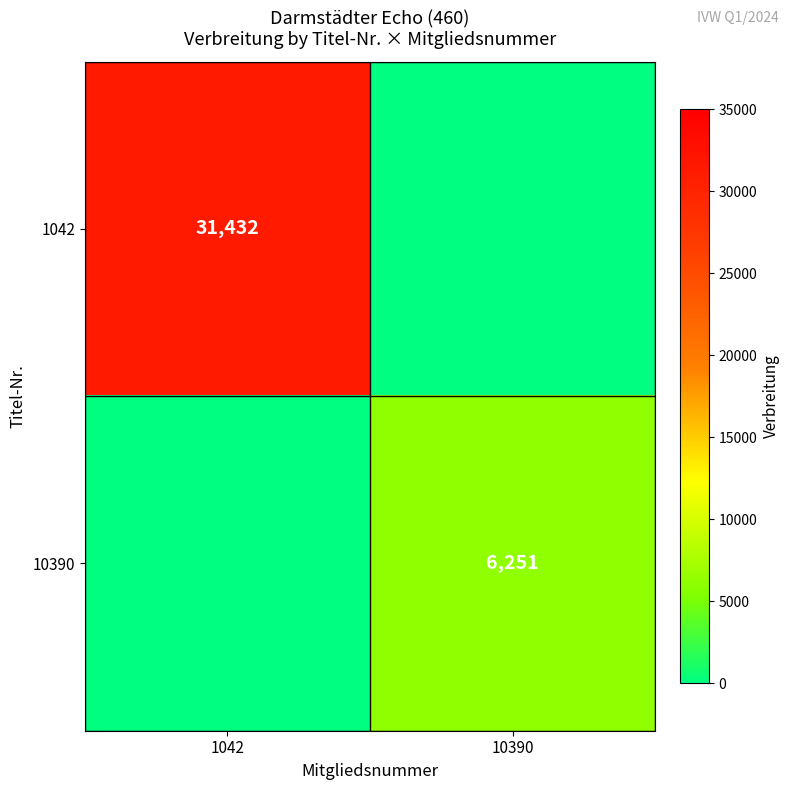

The value of 10390 at 10390 is 10631. True or false?

False